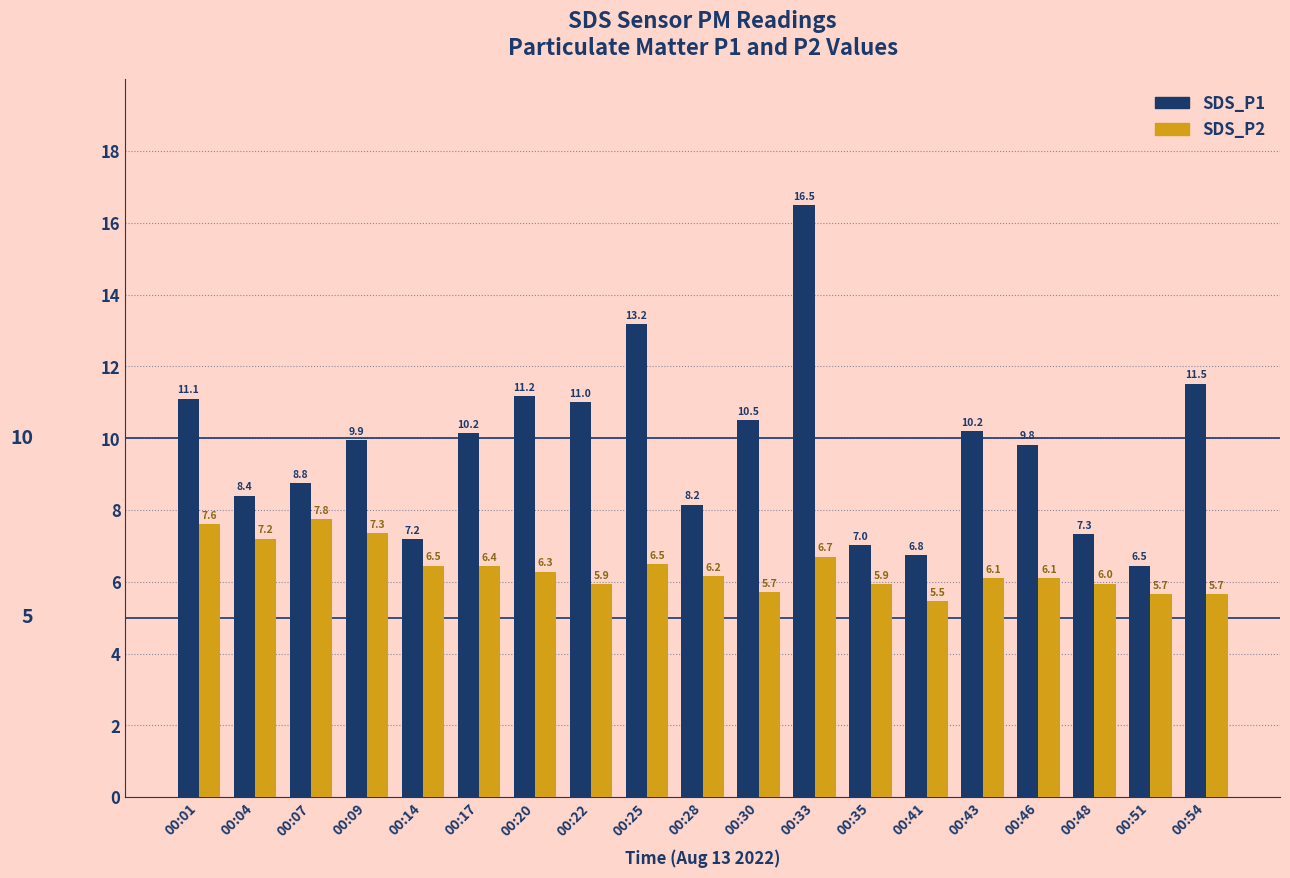

The SDS_P2 series shows 6.5 at 00:14. True or false?

True